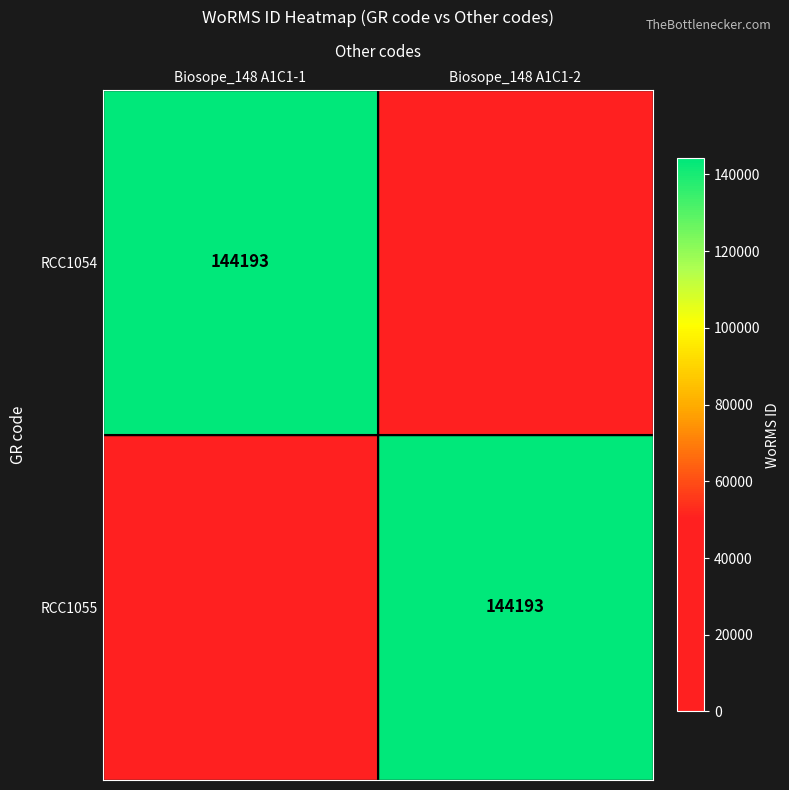

Count the number of categories in the chart.

2